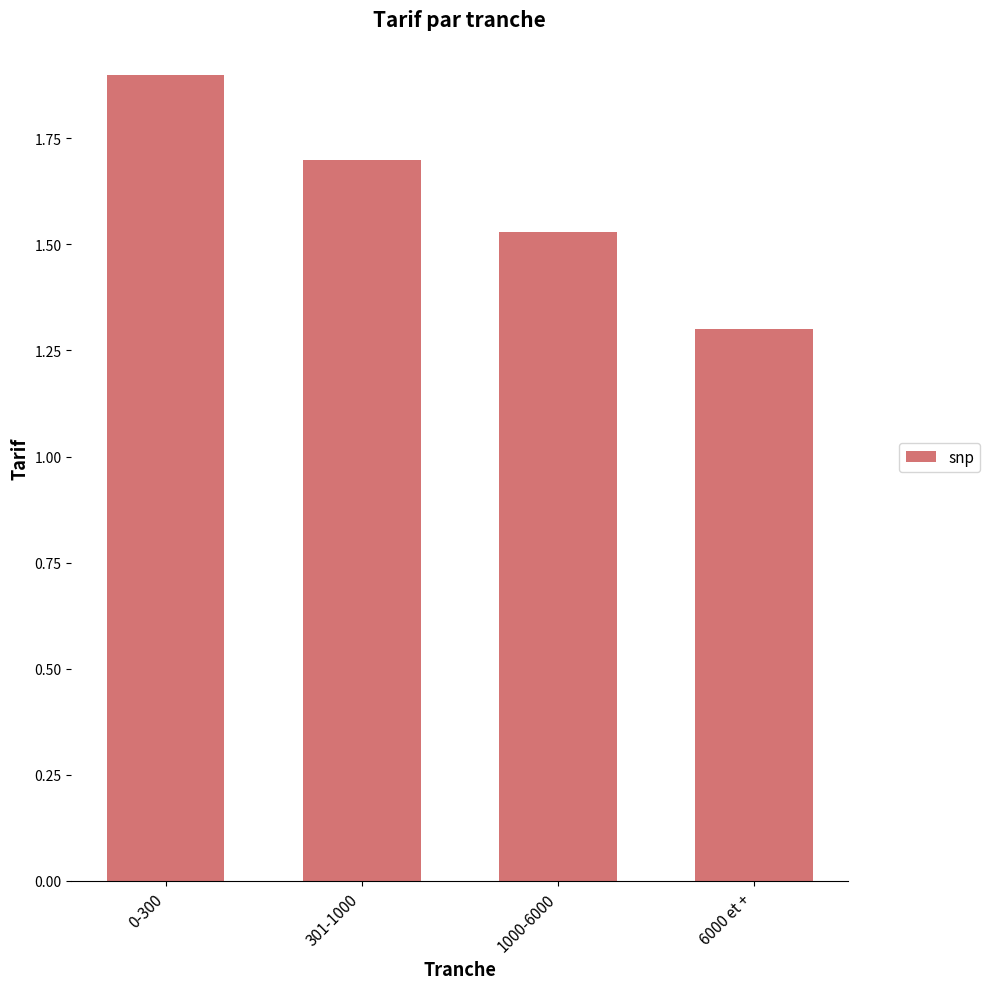

Rank the categories by value from lowest to highest.

6000 et +, 1000-6000, 301-1000, 0-300